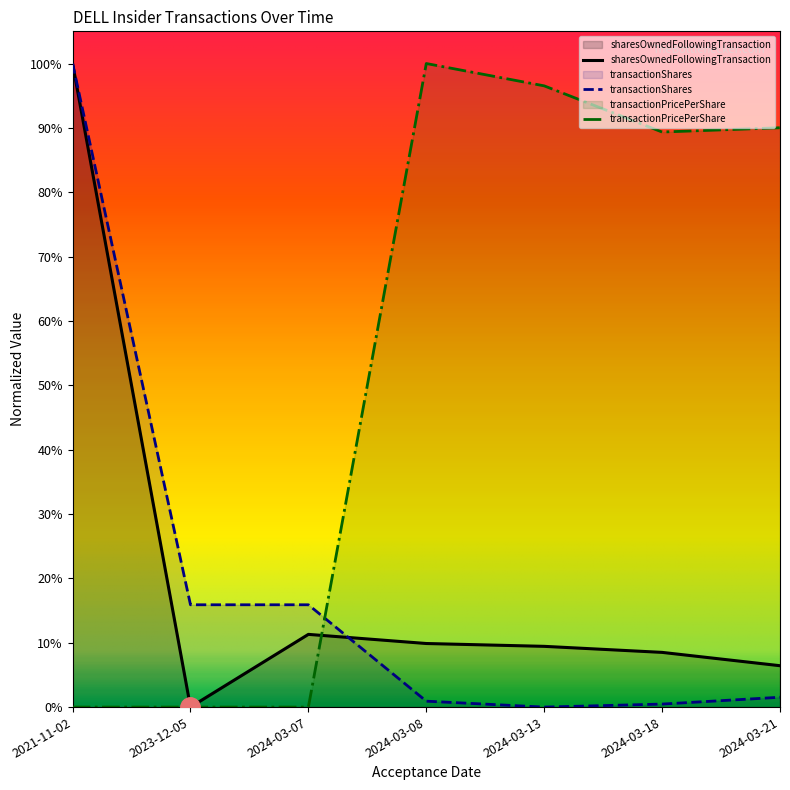

How many values in the transactionPricePerShare series exceed 0?

4